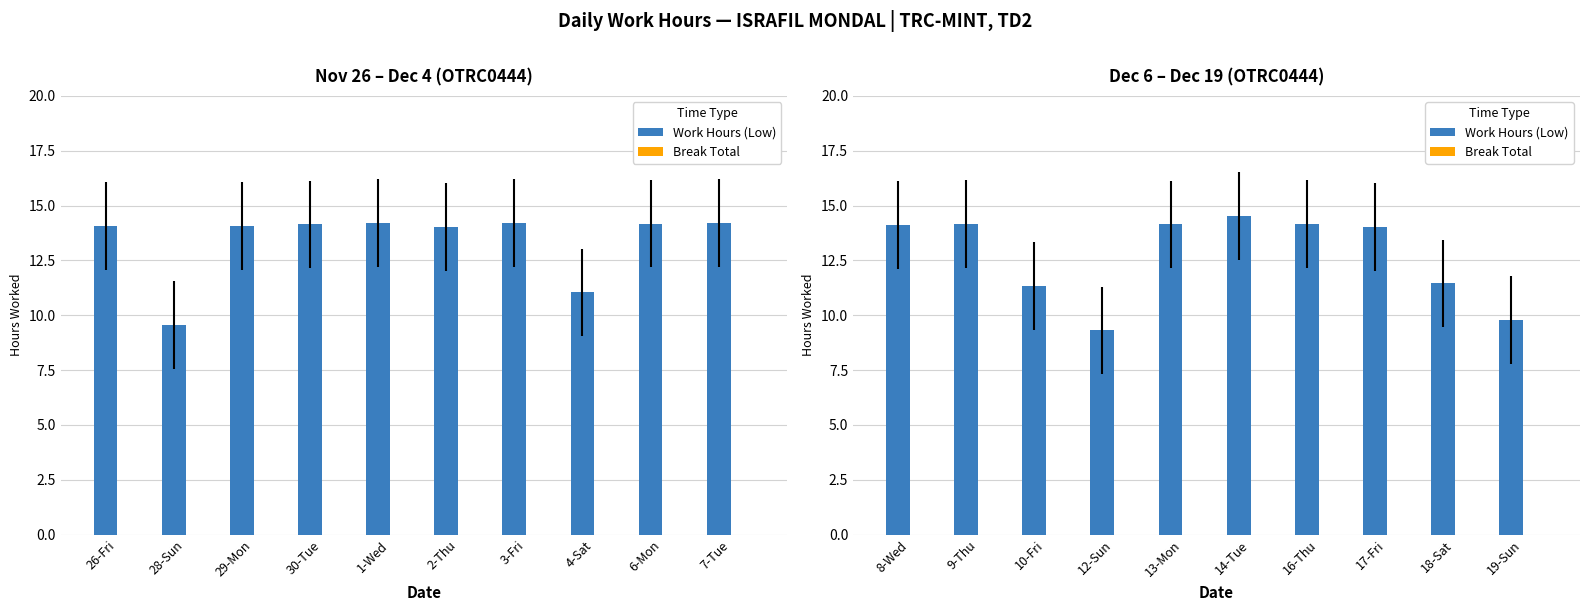

Between 8-Wed and 13-Mon, which series saw the biggest shift?

Work Hours (Low)